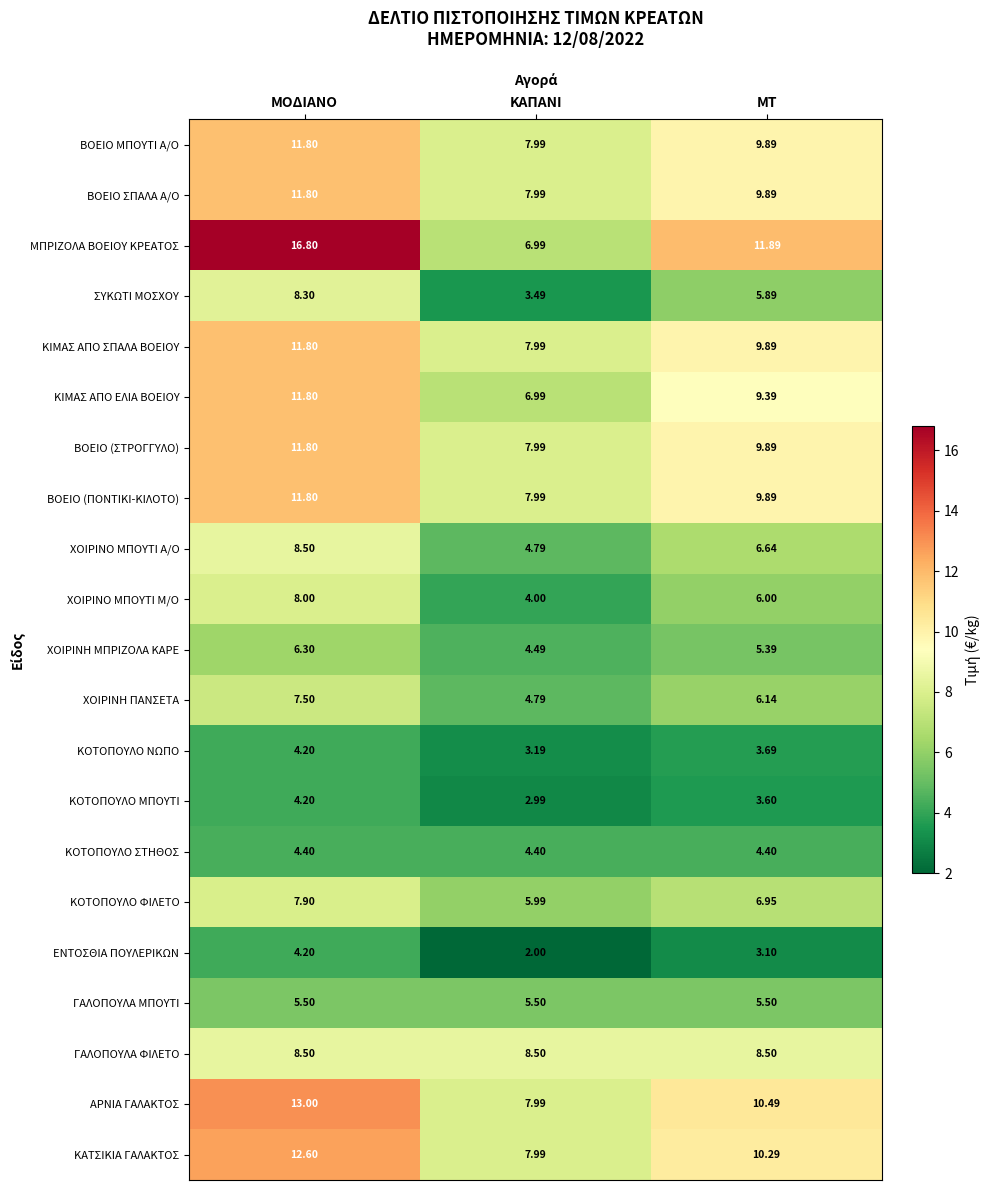

Which label corresponds to the smallest value in the chart?

ΚΑΠΑΝΙ